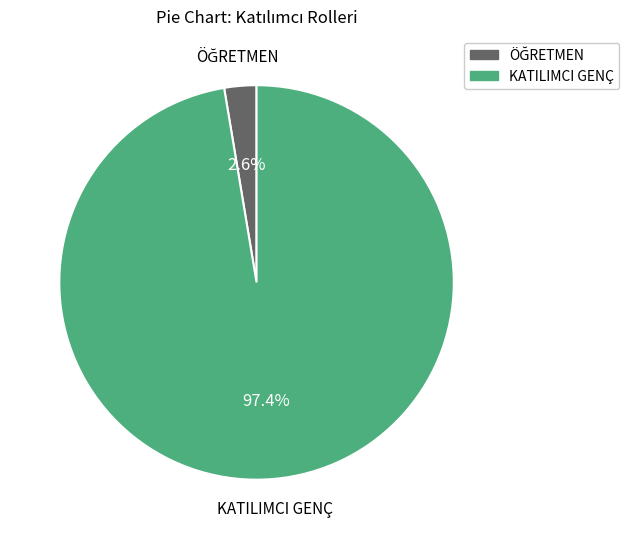

What portion of the pie excludes KATILIMCI GENÇ?

2.6%